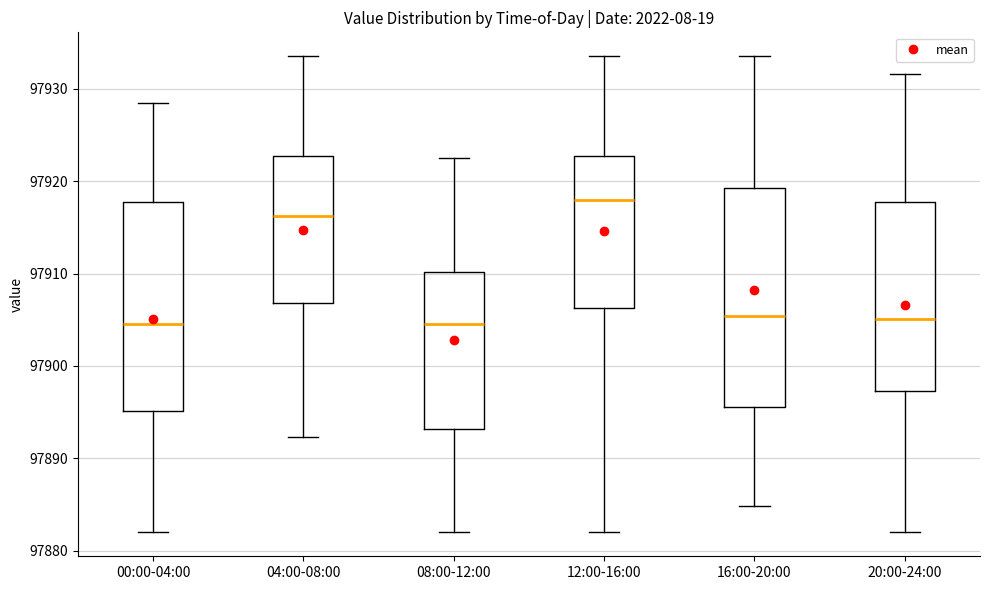

Reading left to right, transcribe this box plot: for each box, give where its median line is, the range the box spans, and where its two whiskers end, as read against the y-axis. The values are not printed on the chart, so give them approximately, as read against the axis.

00:00-04:00: median 97905, box 97895 to 97918, whiskers 97882 to 97928
04:00-08:00: median 97916, box 97907 to 97923, whiskers 97892 to 97934
08:00-12:00: median 97905, box 97893 to 97910, whiskers 97882 to 97923
12:00-16:00: median 97918, box 97906 to 97923, whiskers 97882 to 97934
16:00-20:00: median 97905, box 97896 to 97919, whiskers 97885 to 97934
20:00-24:00: median 97905, box 97897 to 97918, whiskers 97882 to 97932